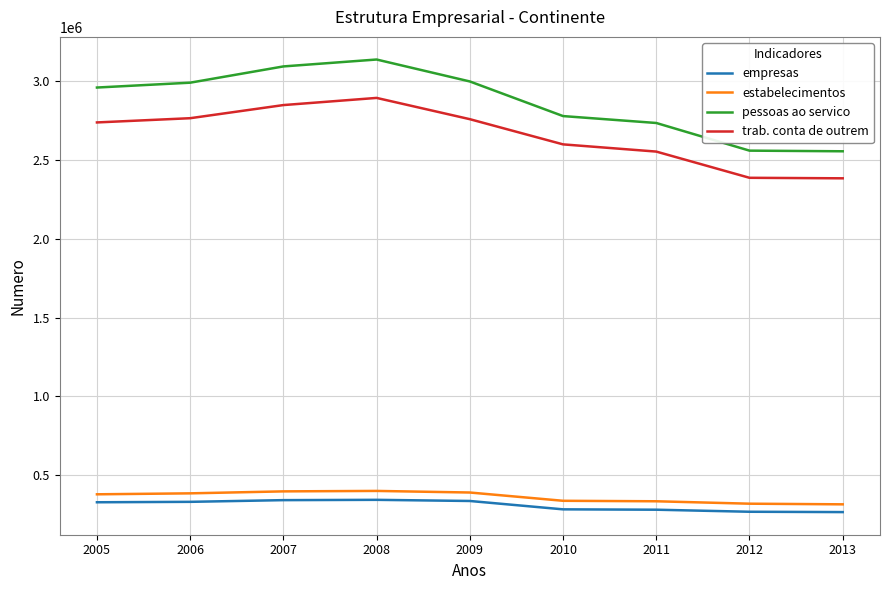

Is this an area chart (filled region under the line)?

No